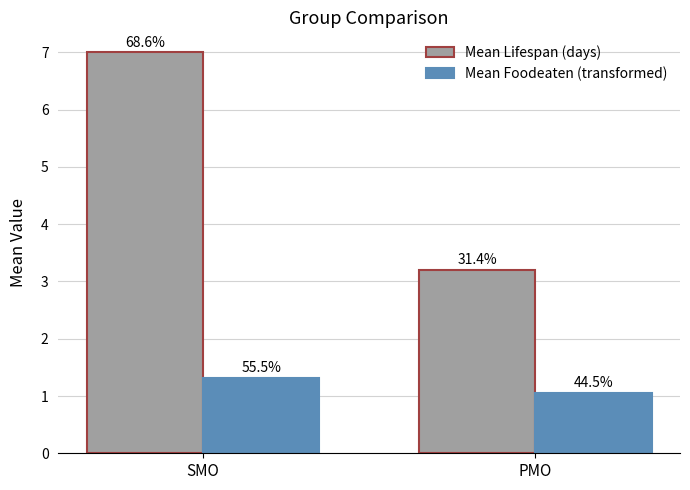

How many groups of bars are there?

2